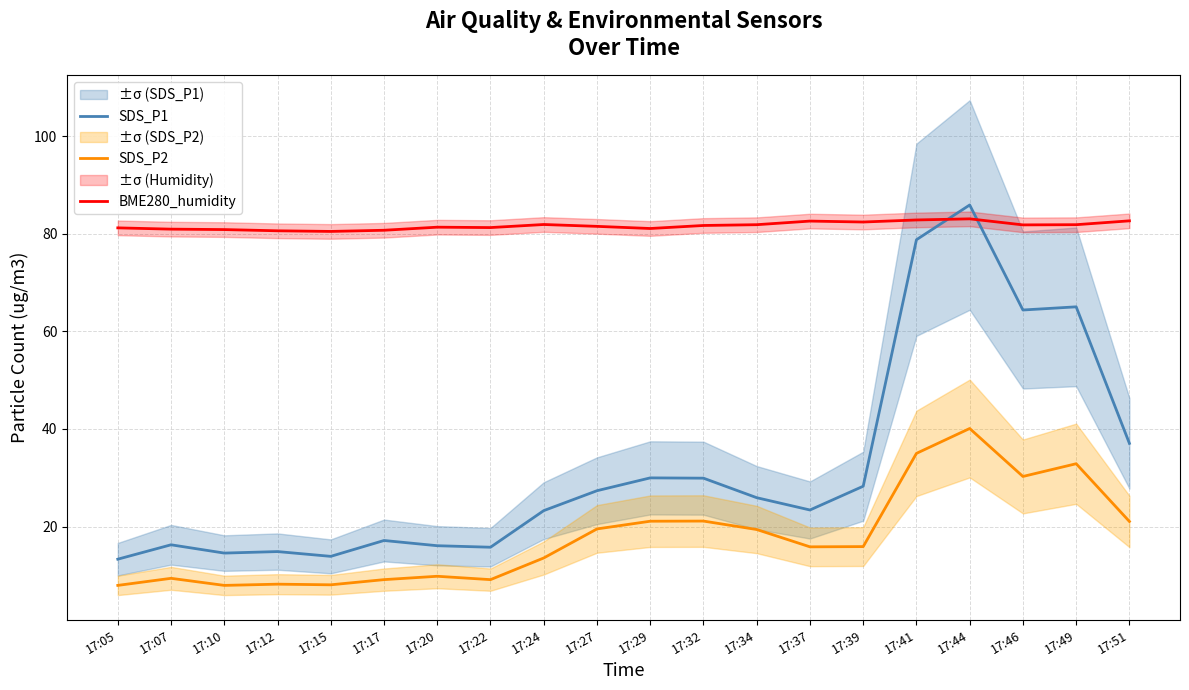

Which category has the lowest value in the SDS_P1 series?

17:05